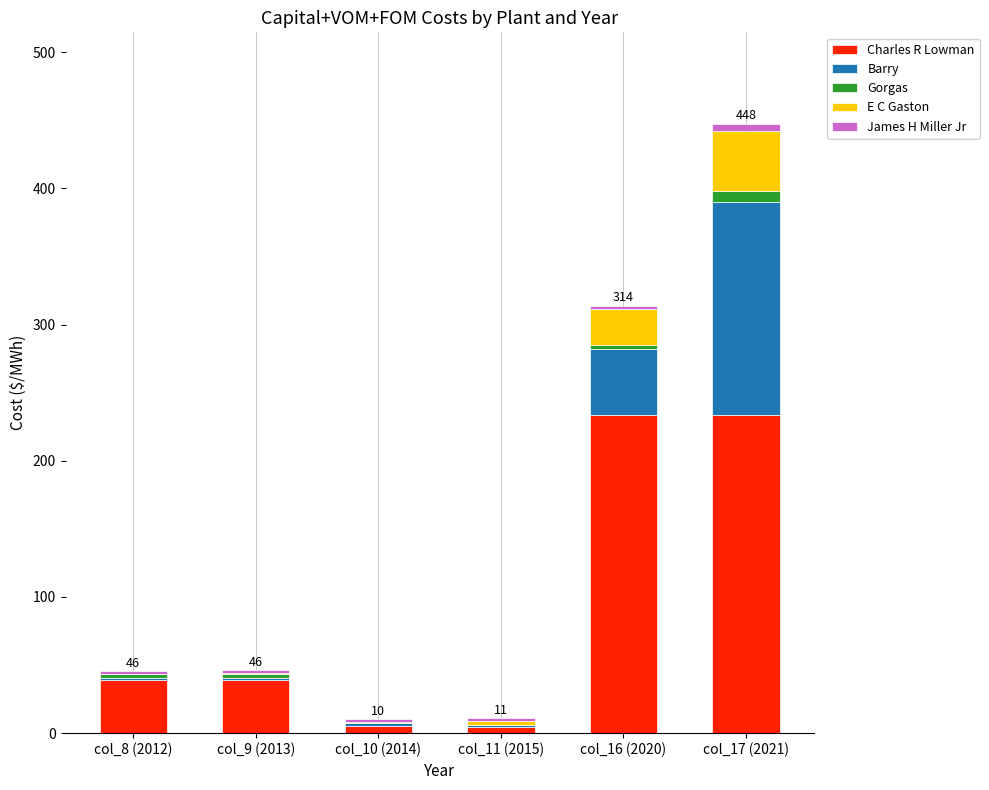

True or false: Charles R Lowman has a value of 9.2 at col_9 (2013).

False